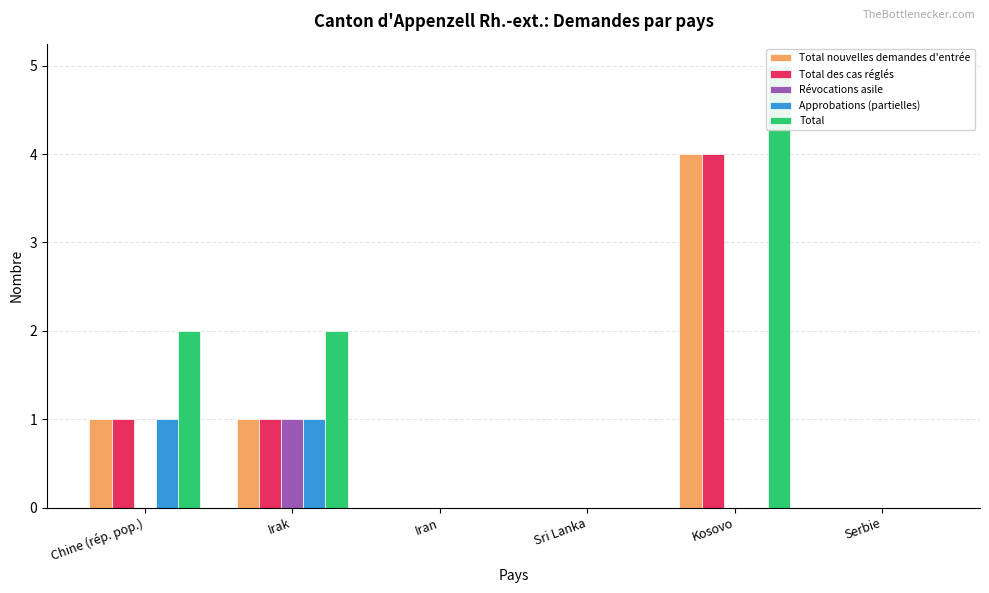

Rank the categories by Total value from highest to lowest.

Kosovo, Chine (rép. pop.), Irak, Iran, Sri Lanka, Serbie